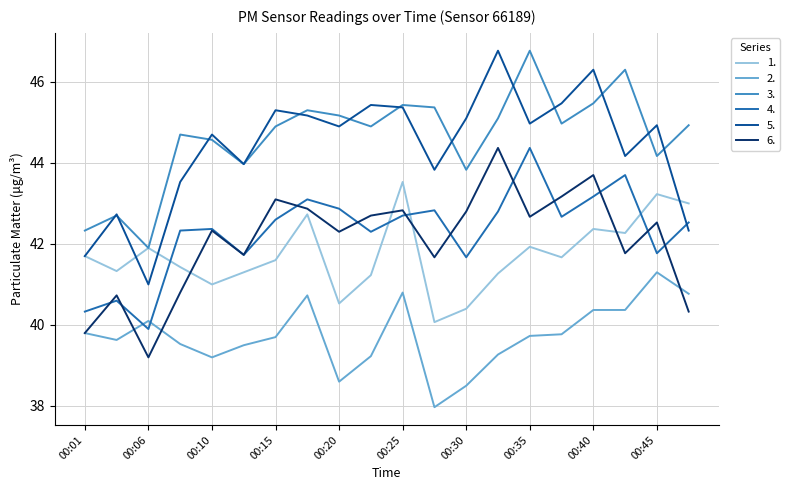

How many values in the 4. series exceed 42?

14